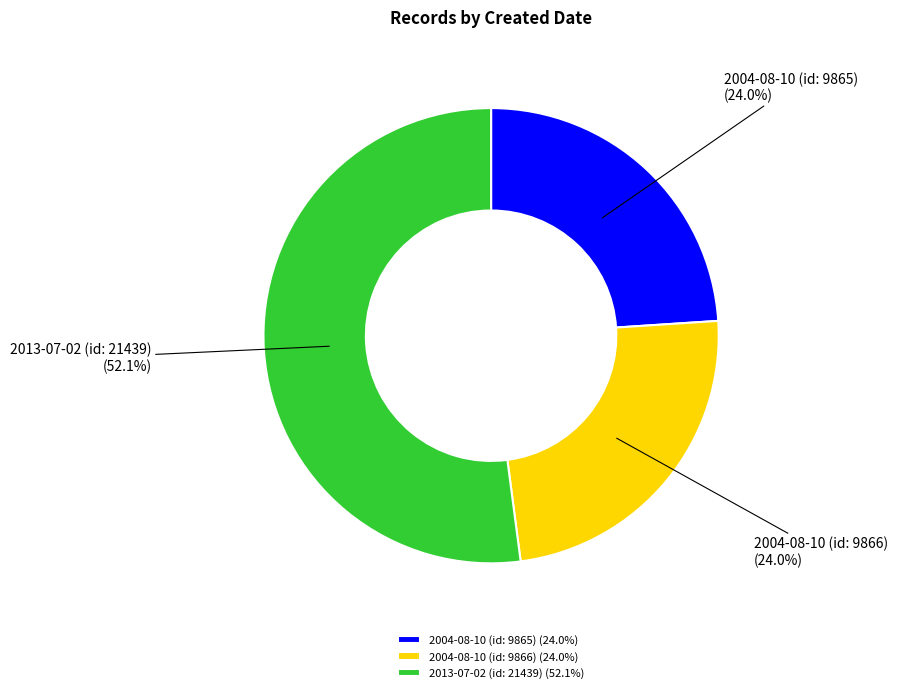

To the nearest percent, what is the average slice percentage?

33%